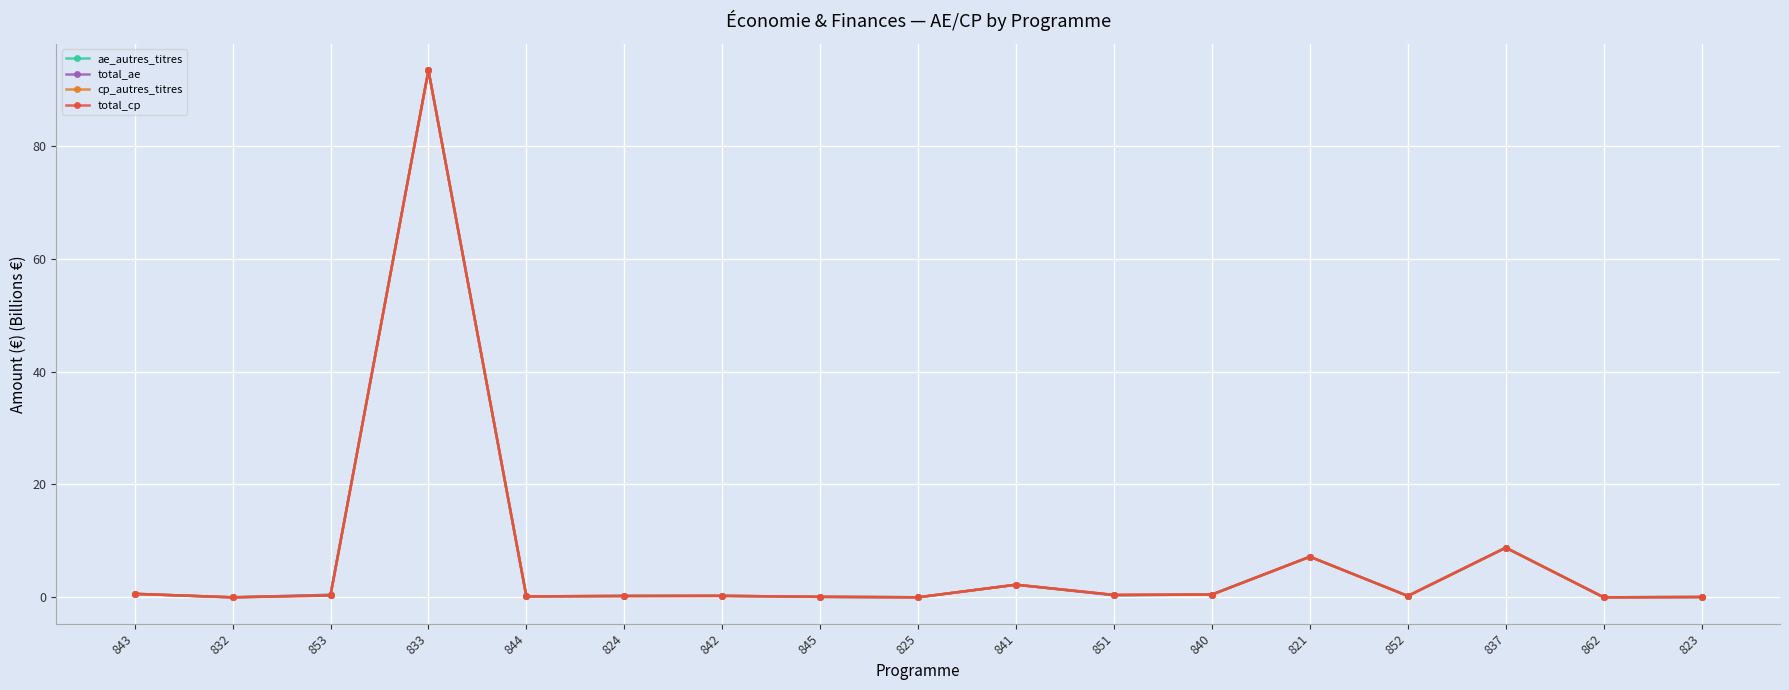

Is this an area chart (filled region under the line)?

No